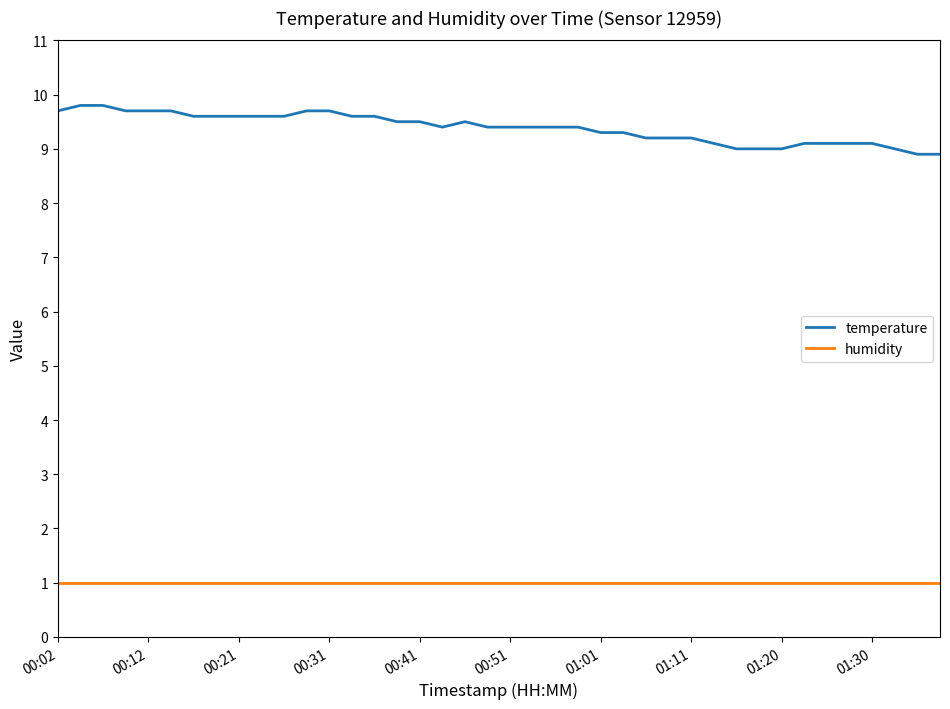

What is the highest value of the humidity series?

1.0